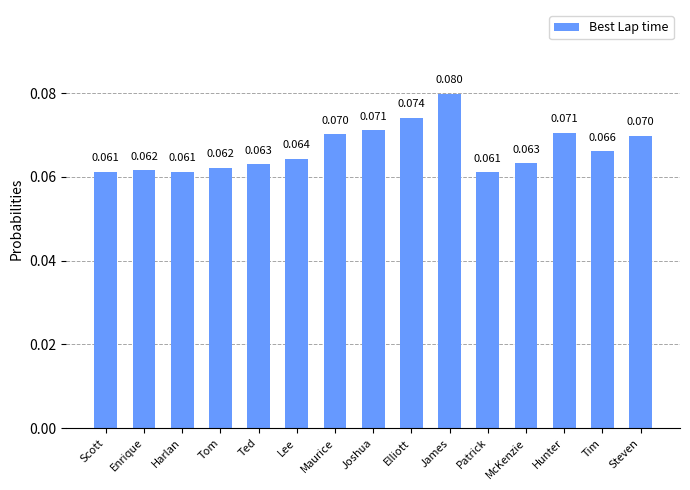

True or false: the data shows 0.0 at Tim.

False